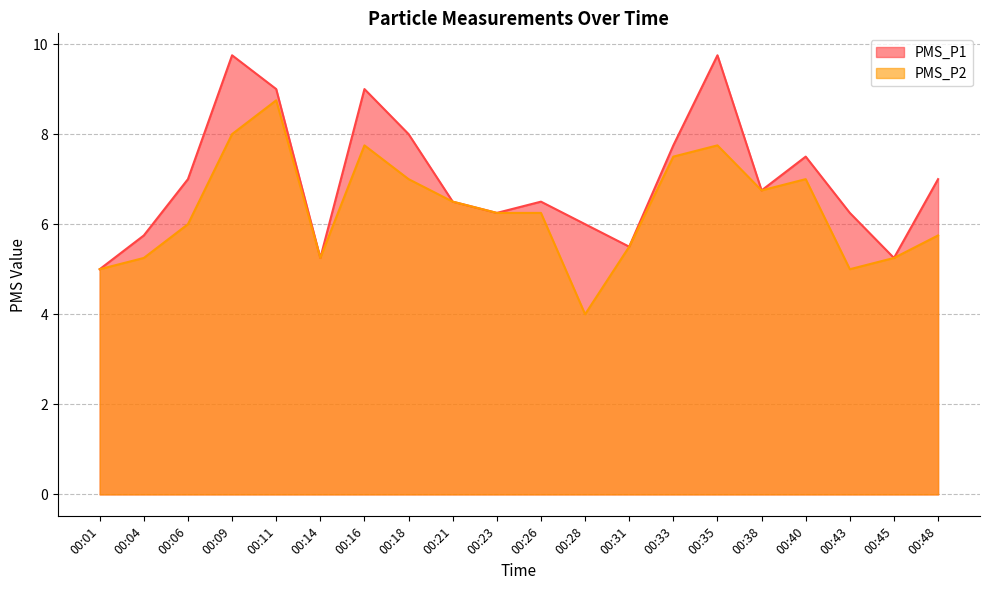

What is the value of the PMS_P1 point at the 1st from the left?

5.0